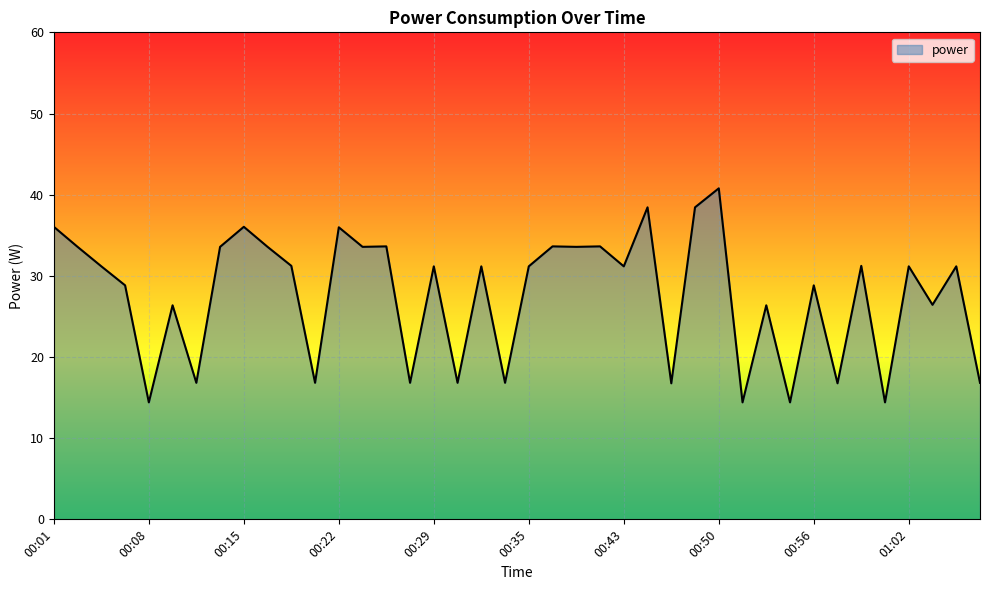

What is the smallest value displayed?

14.4